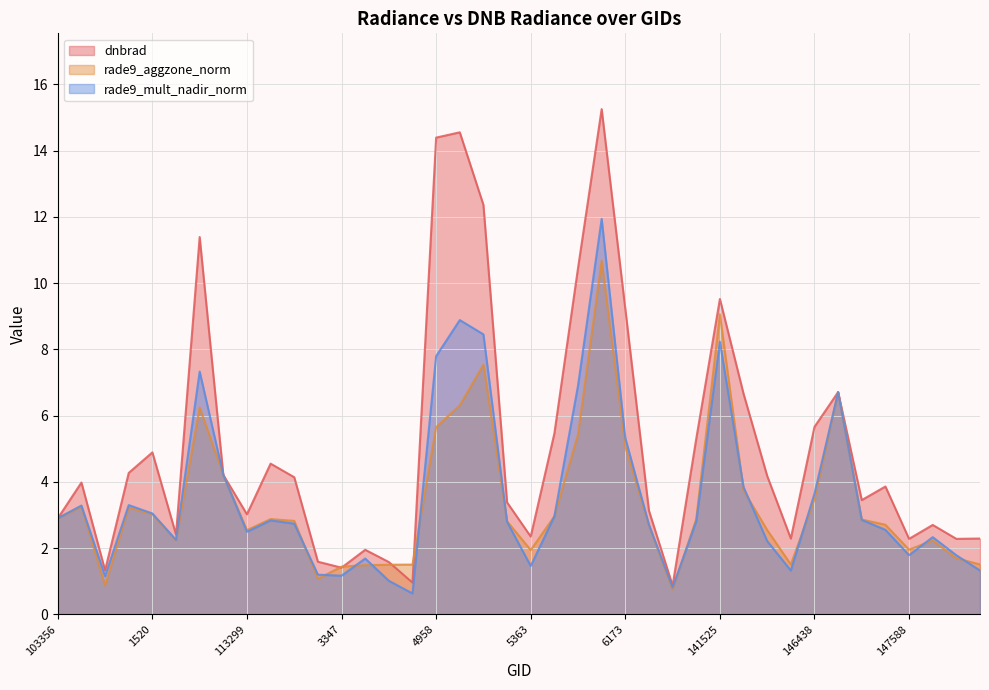

How many intersections are there between dnbrad and rade9_mult_nadir_norm?

3